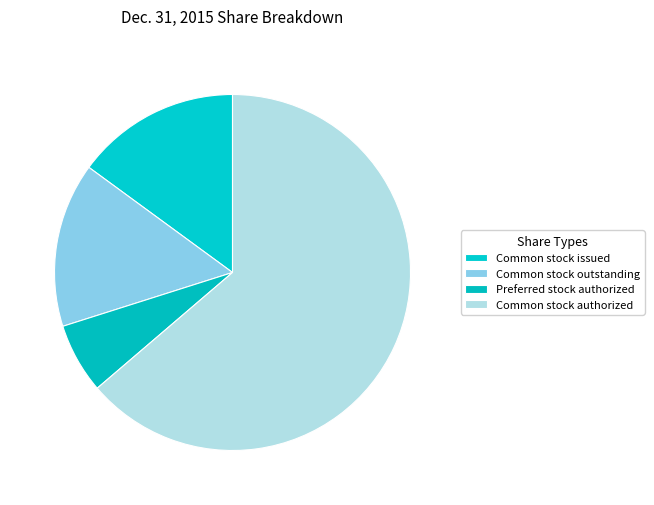

How many segments does this pie chart have?

4